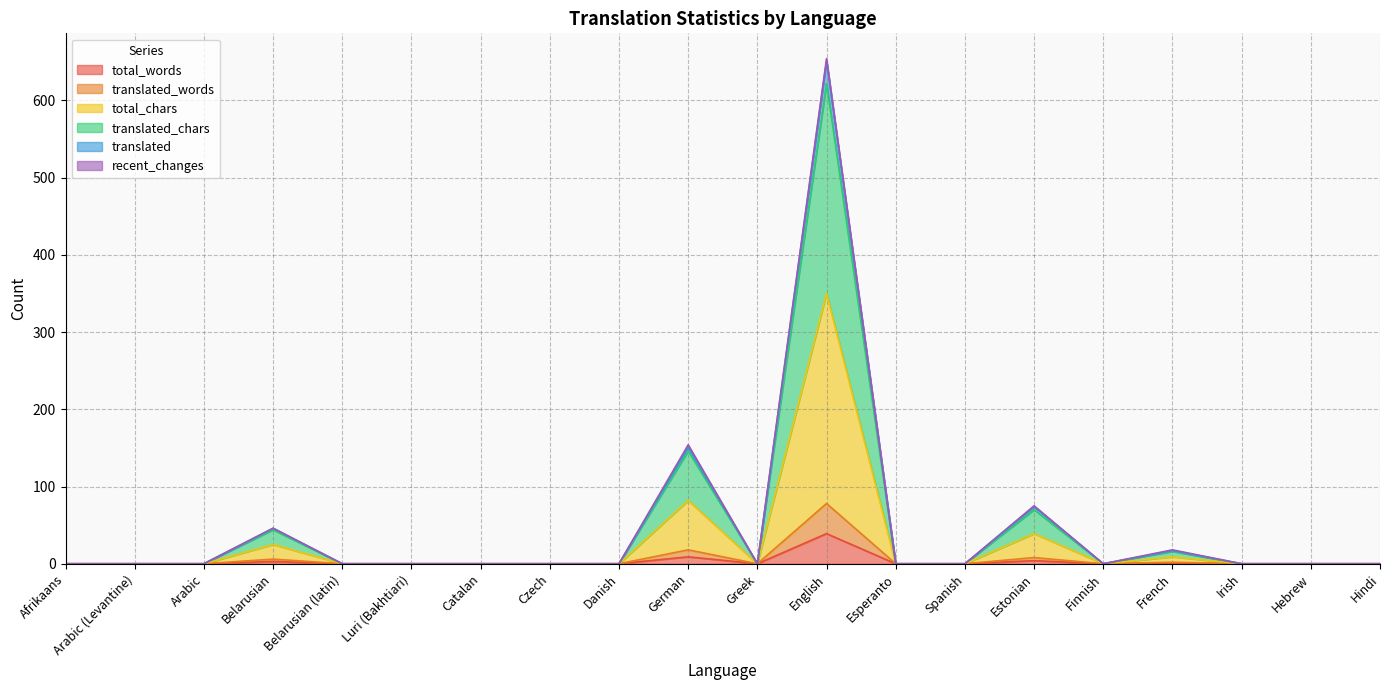

What is the greatest value displayed?

654